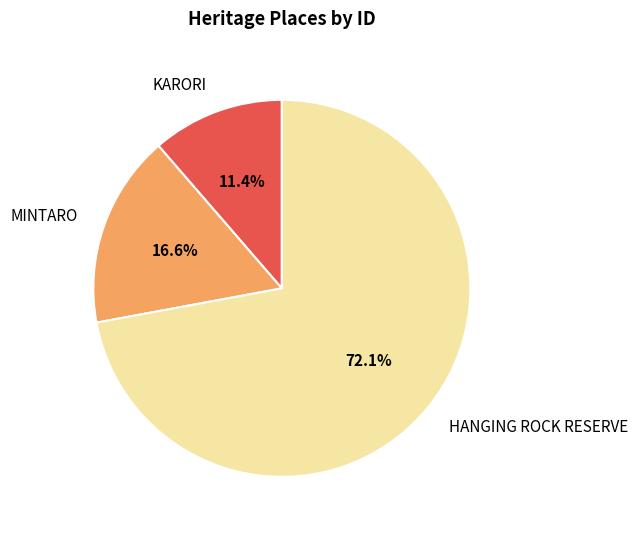

Which slice represents more than half of the pie?

HANGING ROCK RESERVE